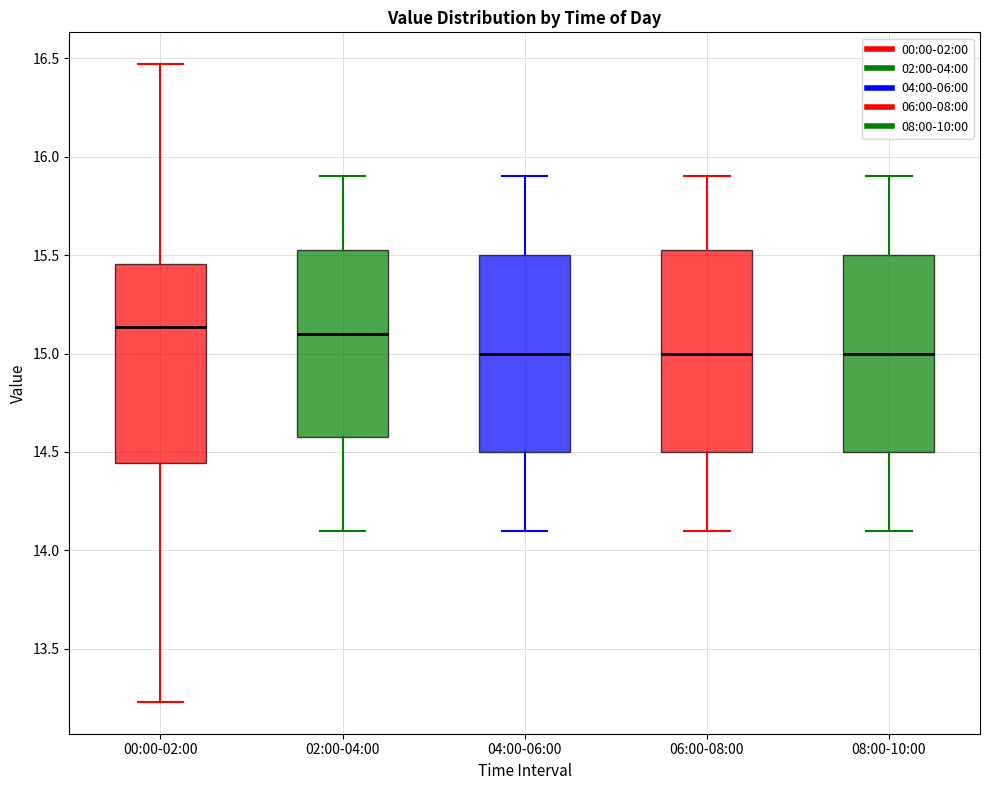

Reading left to right, transcribe this box plot: for each box, give where its median line is, the range the box spans, and where its two whiskers end, as read against the y-axis. The values are not printed on the chart, so give them approximately, as read against the axis.

00:00-02:00: median 15.15, box 14.45 to 15.45, whiskers 13.25 to 16.45
02:00-04:00: median 15.10, box 14.60 to 15.55, whiskers 14.10 to 15.90
04:00-06:00: median 15.00, box 14.50 to 15.50, whiskers 14.10 to 15.90
06:00-08:00: median 15.00, box 14.50 to 15.55, whiskers 14.10 to 15.90
08:00-10:00: median 15.00, box 14.50 to 15.50, whiskers 14.10 to 15.90